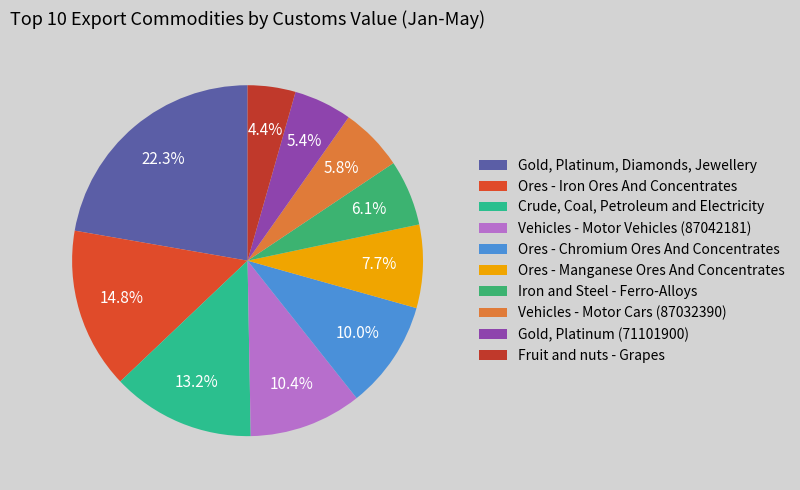

Which category has the smallest portion of the pie?

Fruit and nuts - Grapes